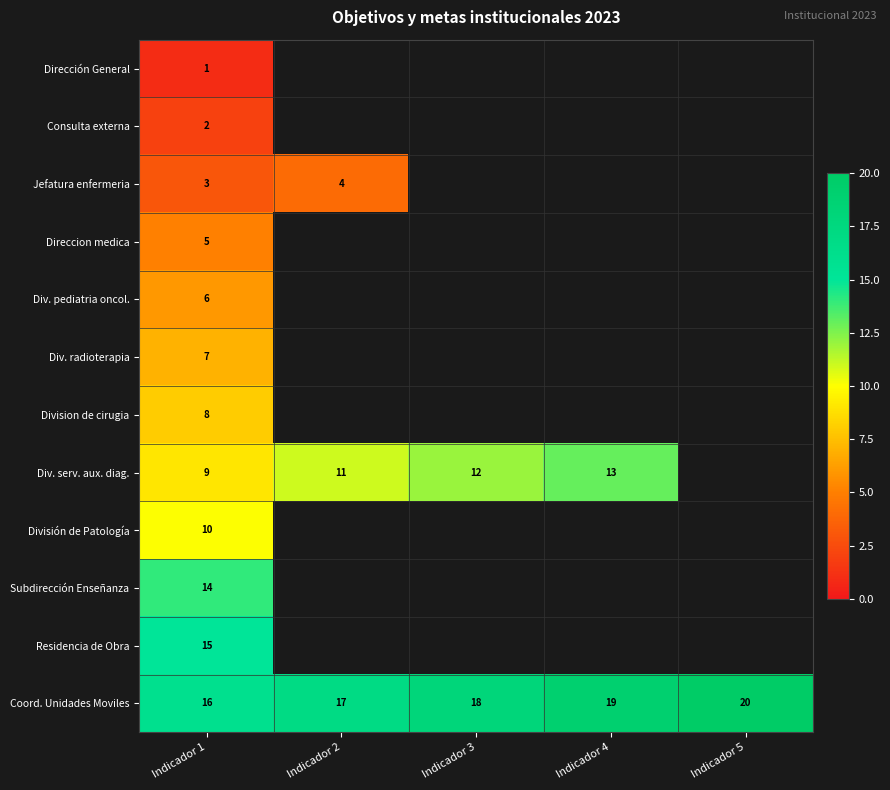

What is the total value across all series at Indicador 1?

96